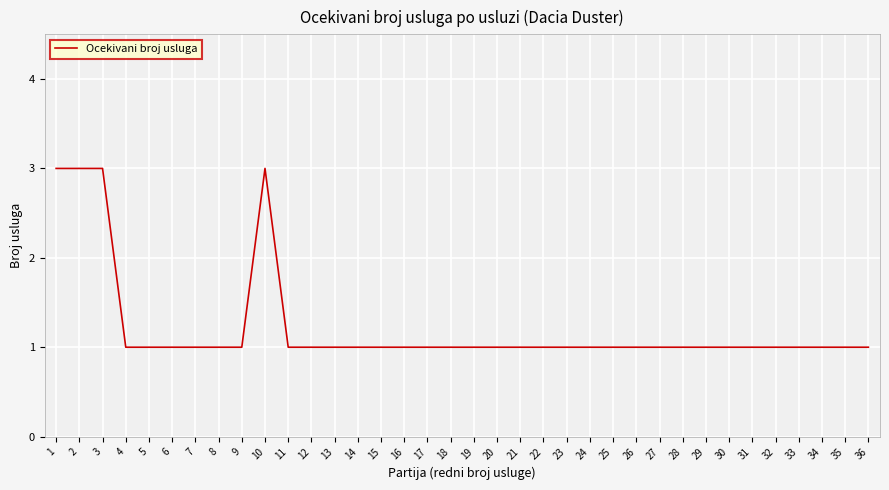

Does the chart display data point markers on the line(s)?

No